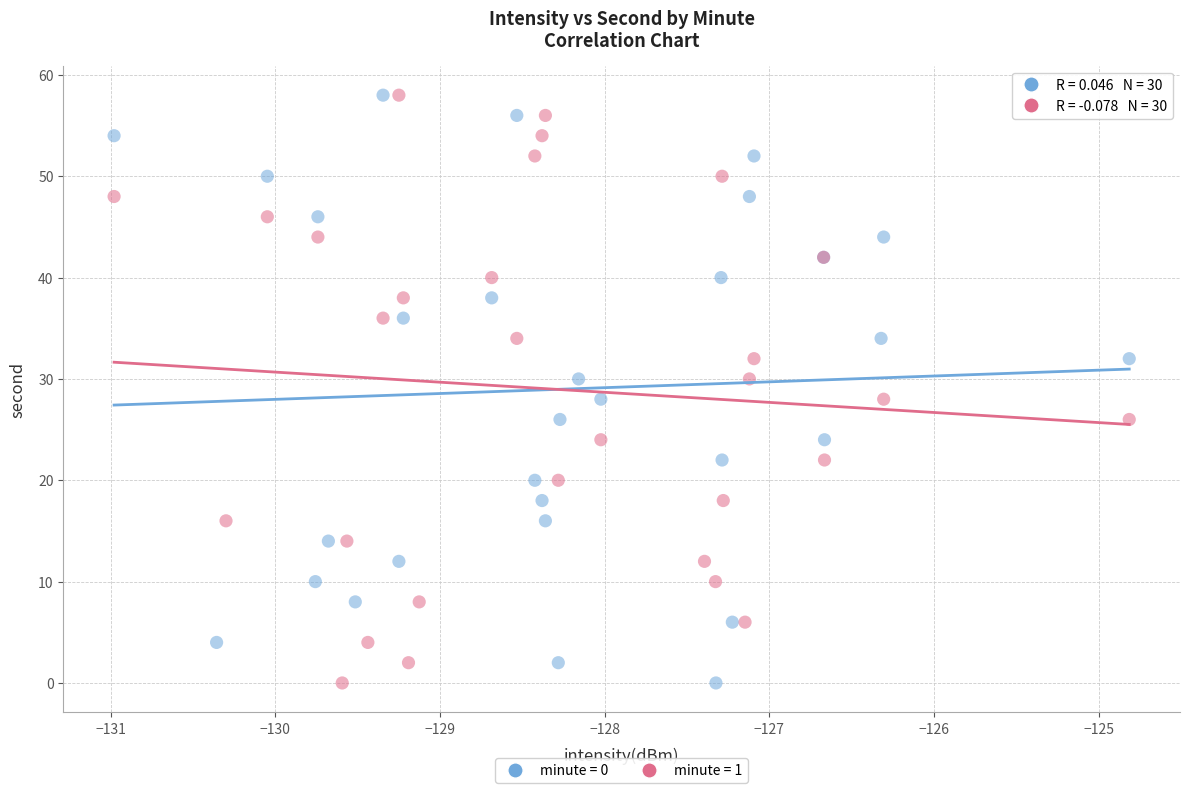

What are all the series names shown in the legend?

minute = 0, minute = 1